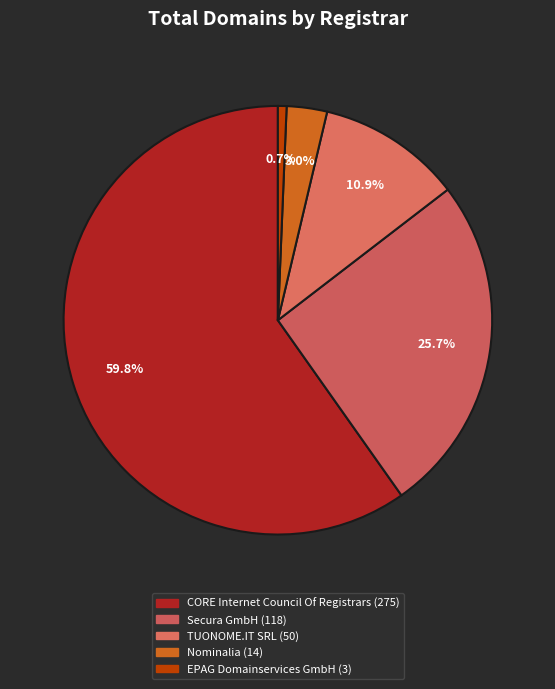

How many segments does this pie chart have?

5